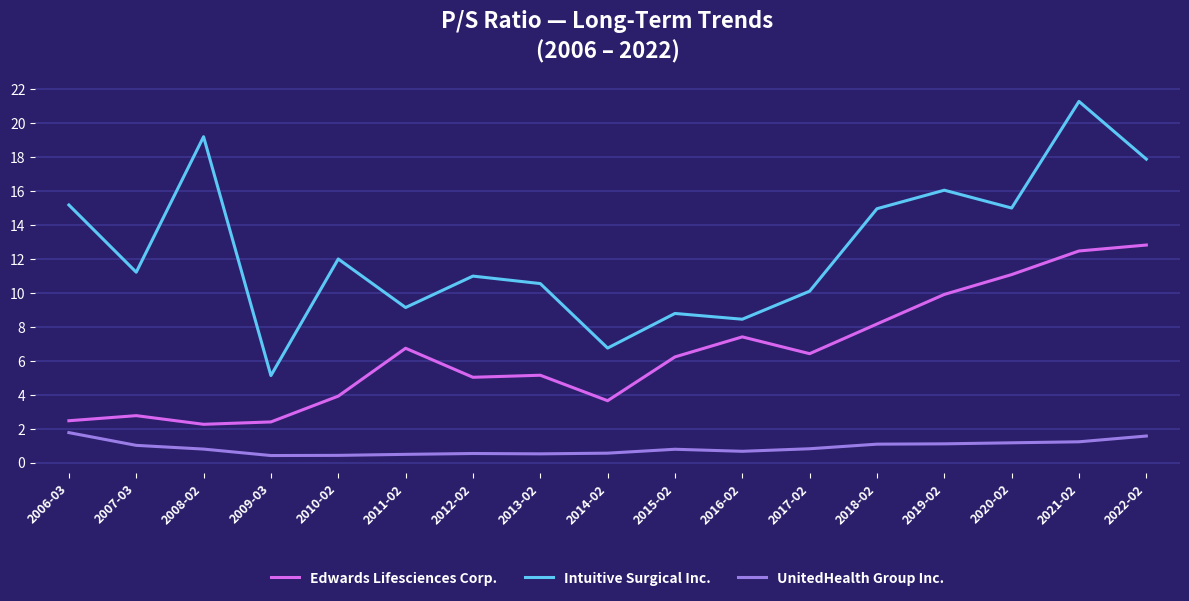

List the series in order of their overall mean, lowest first.

UnitedHealth Group Inc., Edwards Lifesciences Corp., Intuitive Surgical Inc.